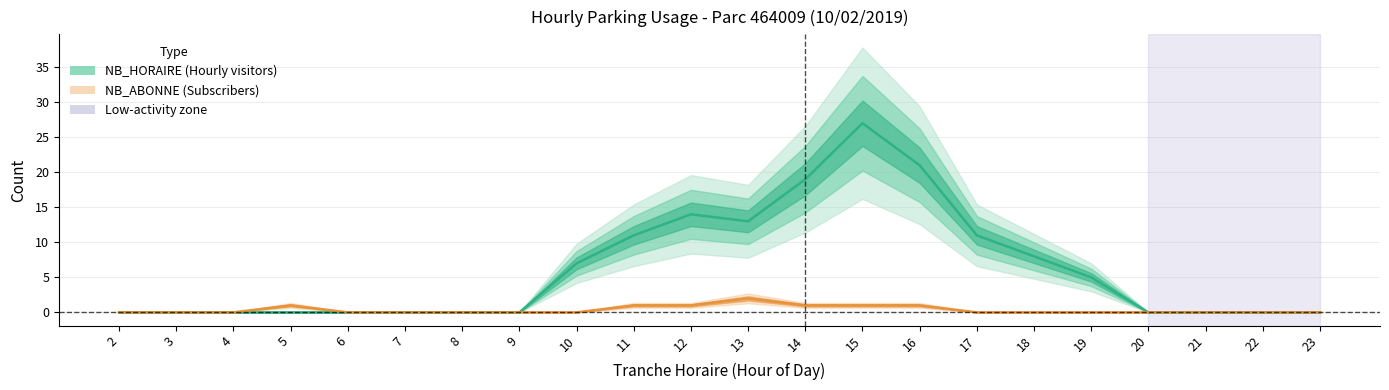

Is the value of NB_HORAIRE at 9 greater than the value of NB_ABONNE at 15?

No